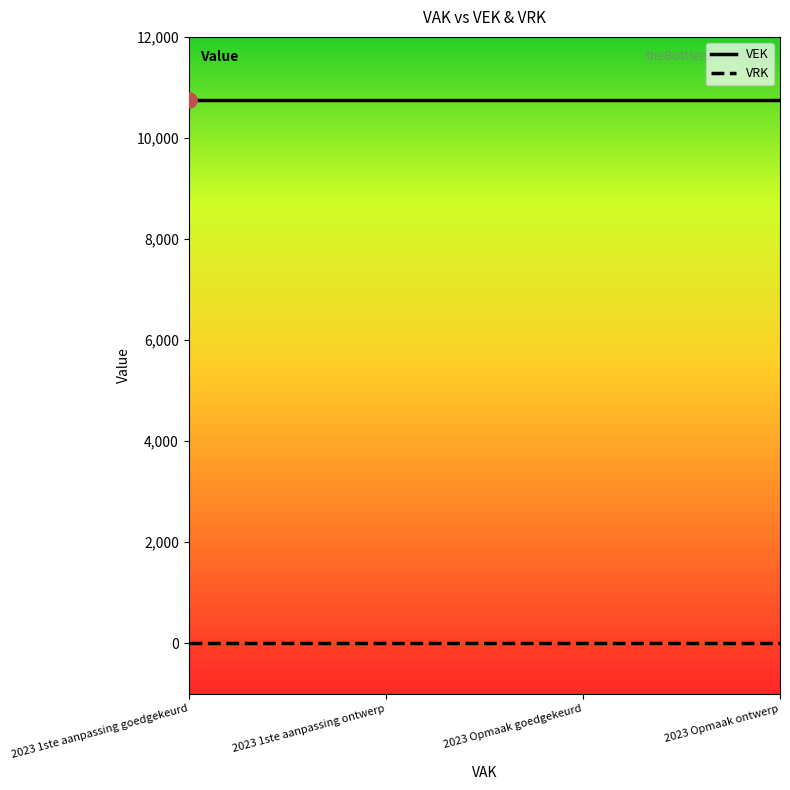

Which series has the largest total across all categories?

VEK